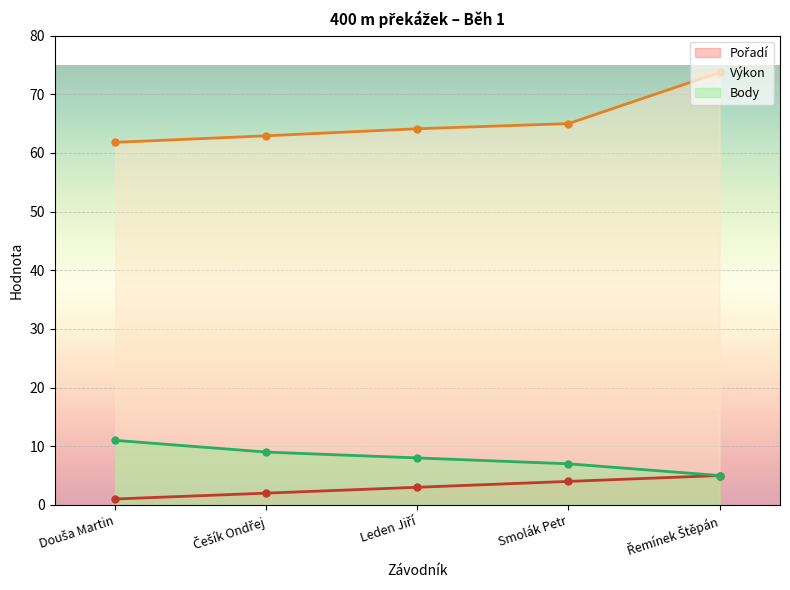

True or false: Výkon and Pořadí intersect in this chart.

False